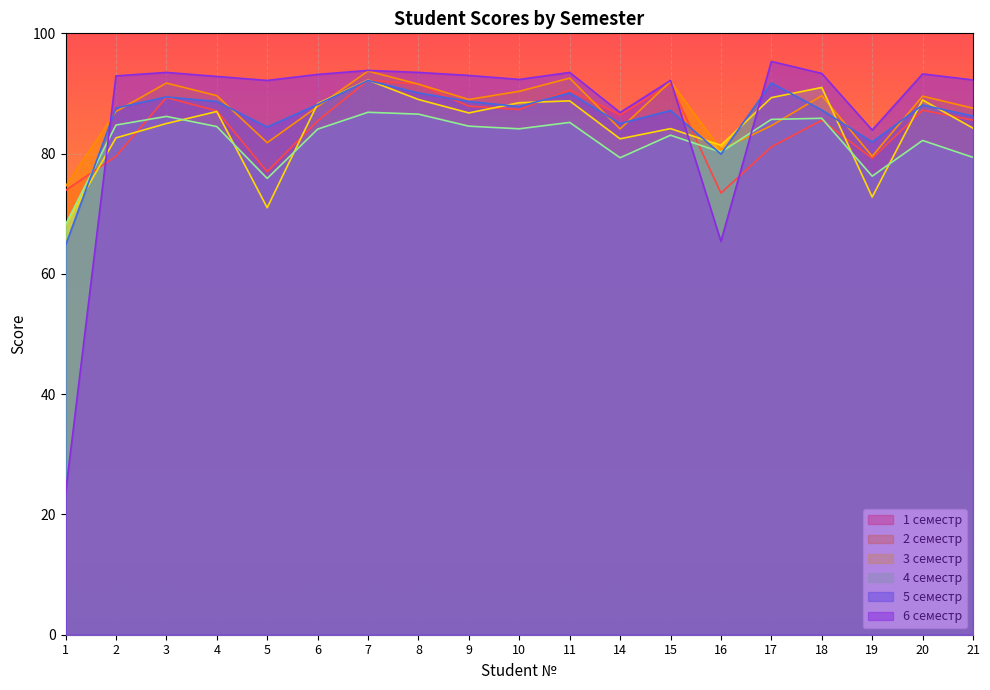

At how many categories does at least one series exceed 49?

19